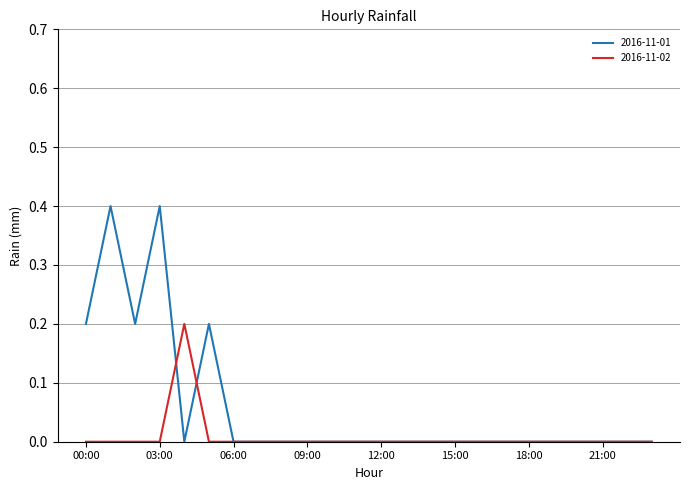

What is the maximum value shown in the chart?

0.4